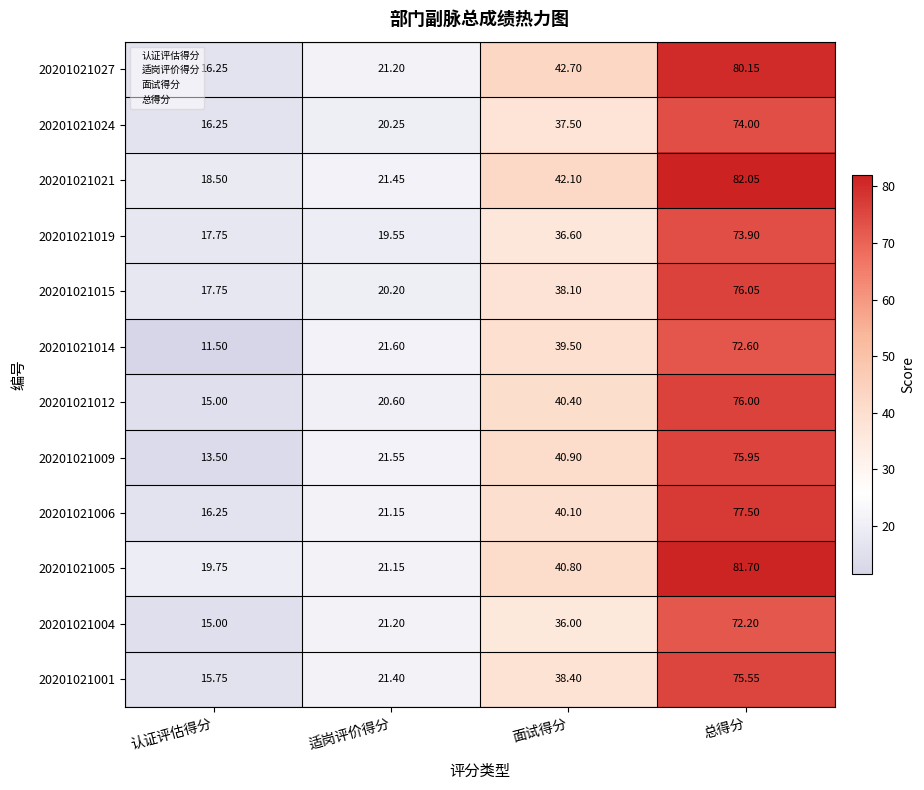

Where is 20201021021 nearest to the value 50?

面试得分